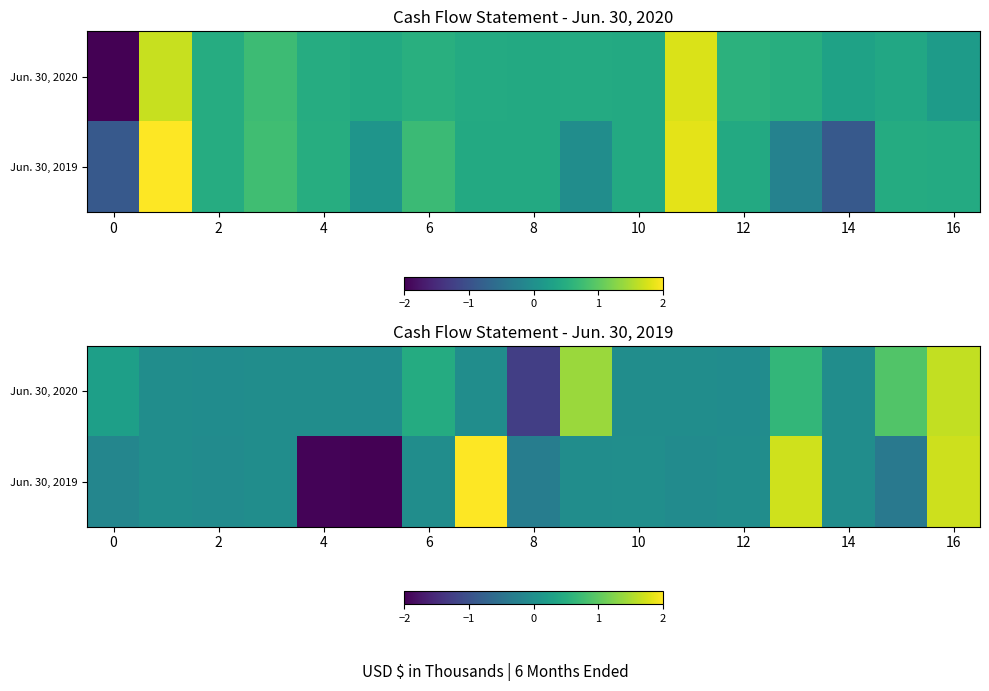

What is the sum of all Jun. 30, 2020 values?

3.6